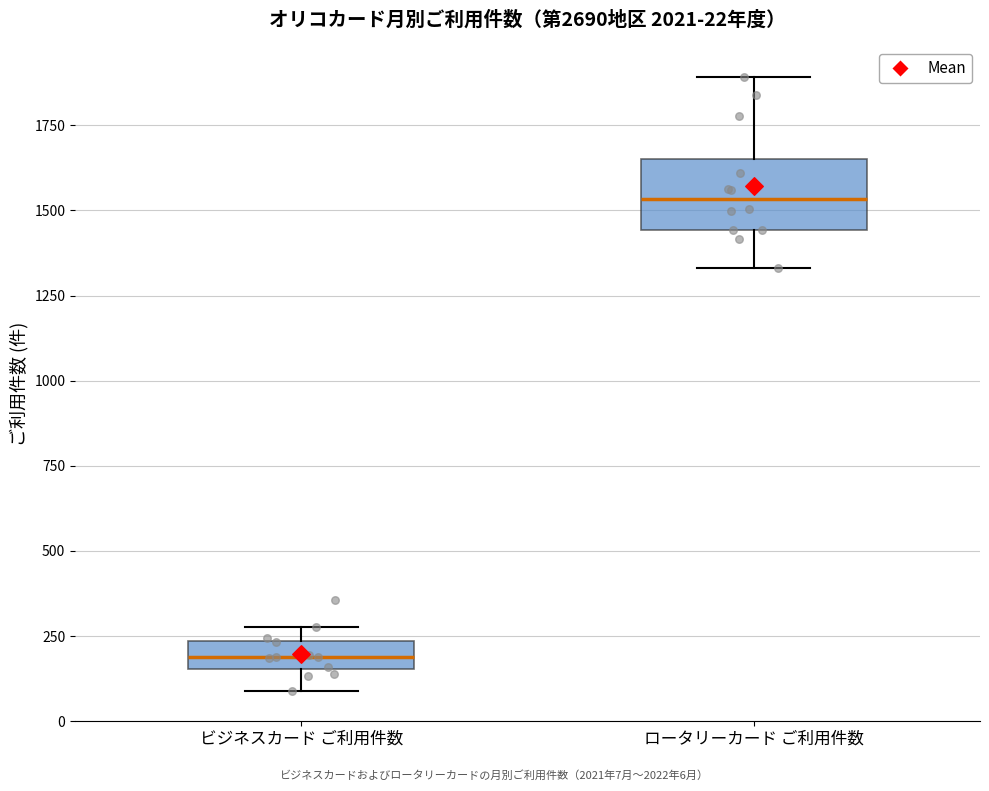

Comparing the boxes themselves (not the whiskers), which one is the tallest?

ロータリーカード ご利用件数